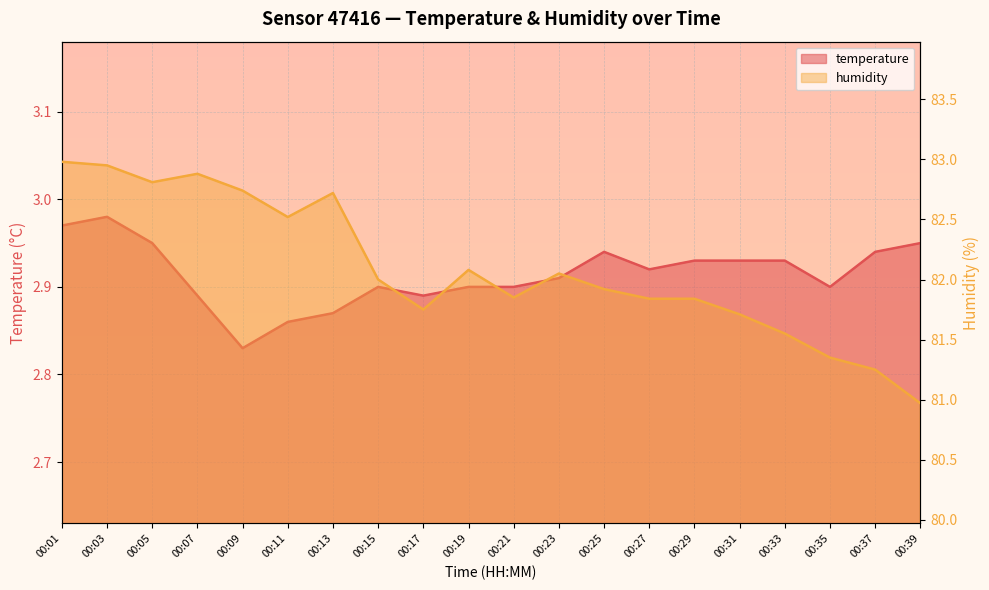

What is the difference between the second highest and second lowest values in the temperature series?

0.1